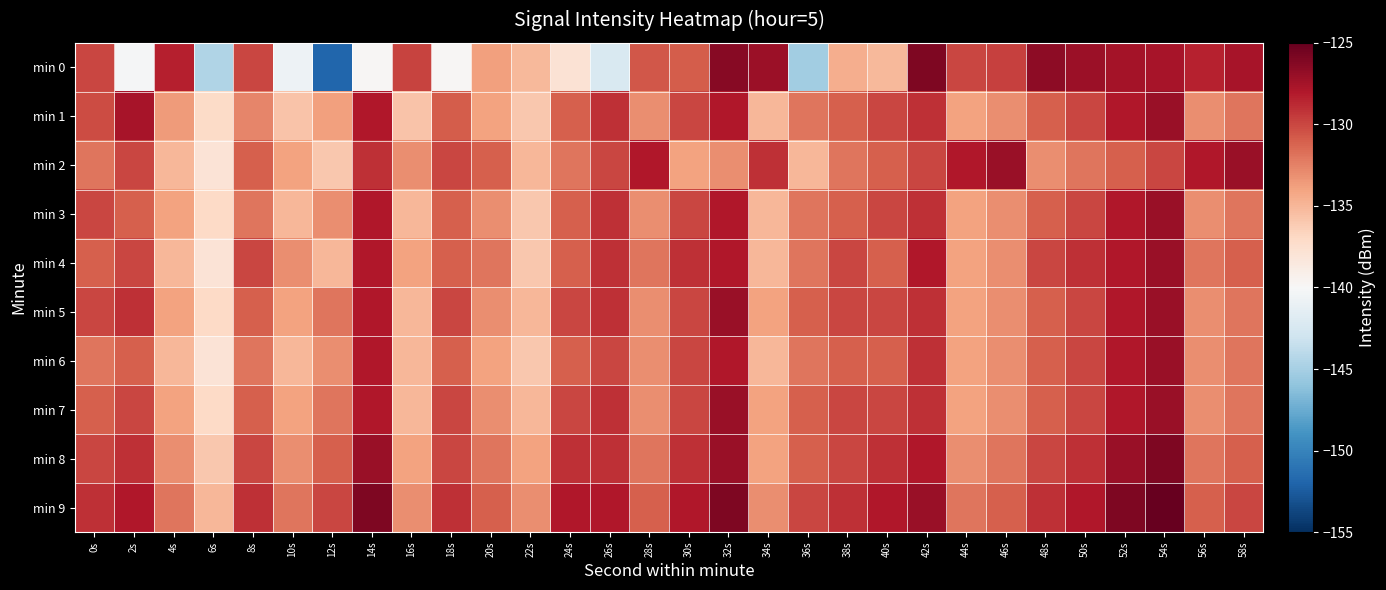

Which series changed the most between 38s and 52s?

min 0